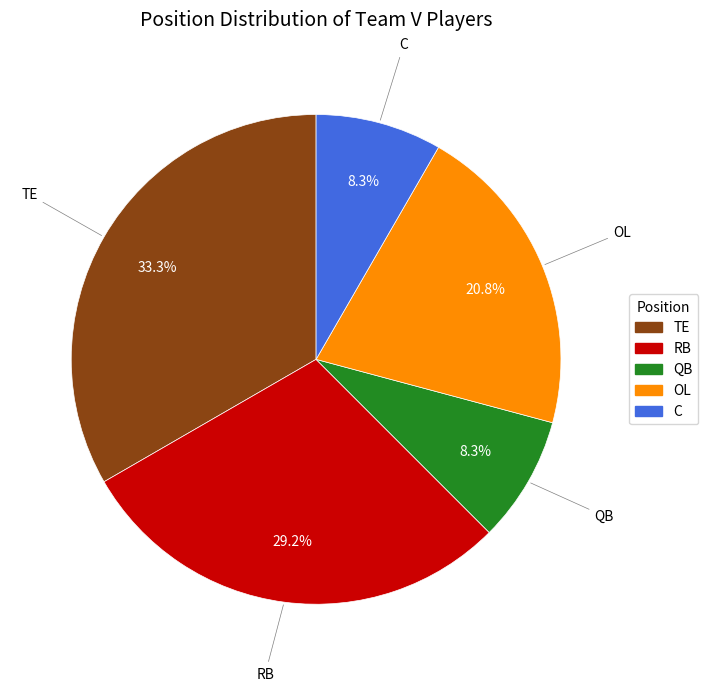

How many slices are in this pie chart?

5